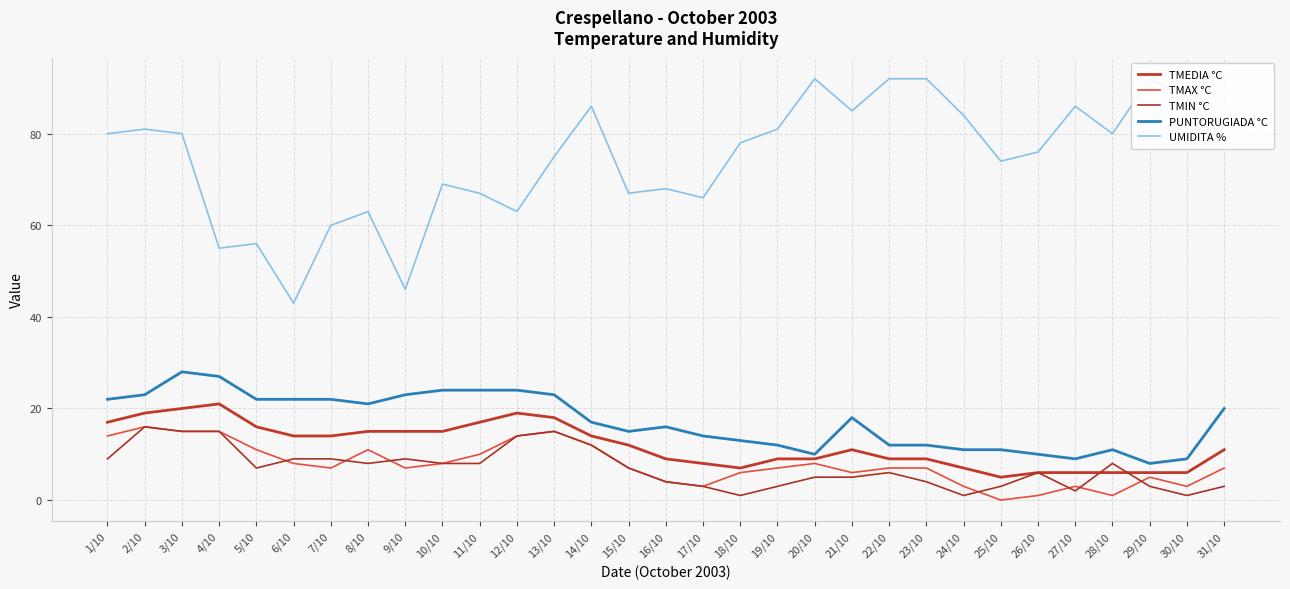

True or false: TMIN °C has more than 0 interior local peaks.

True